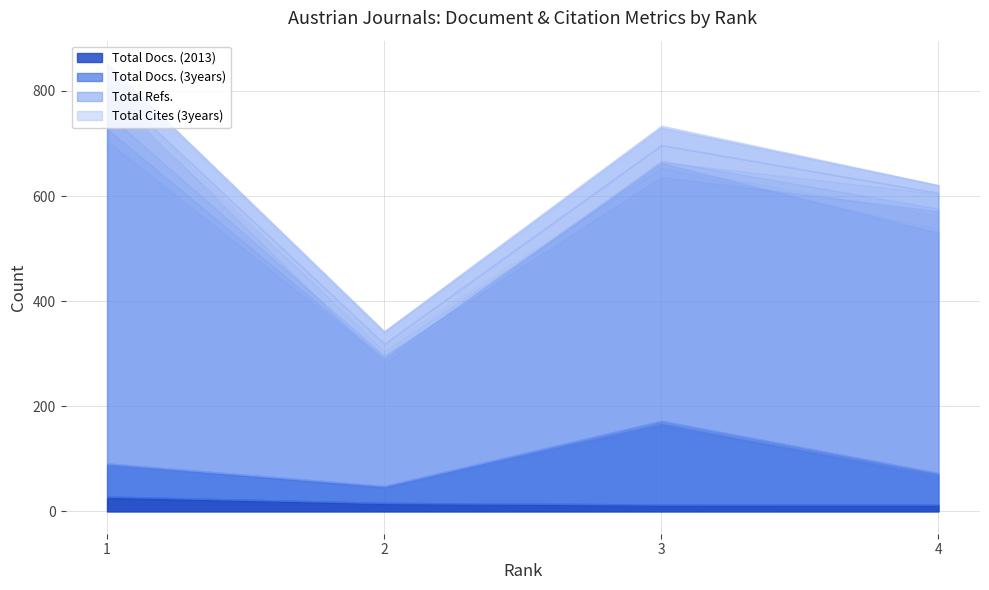

At which label does Total Cites (3years) first exceed 37?

1